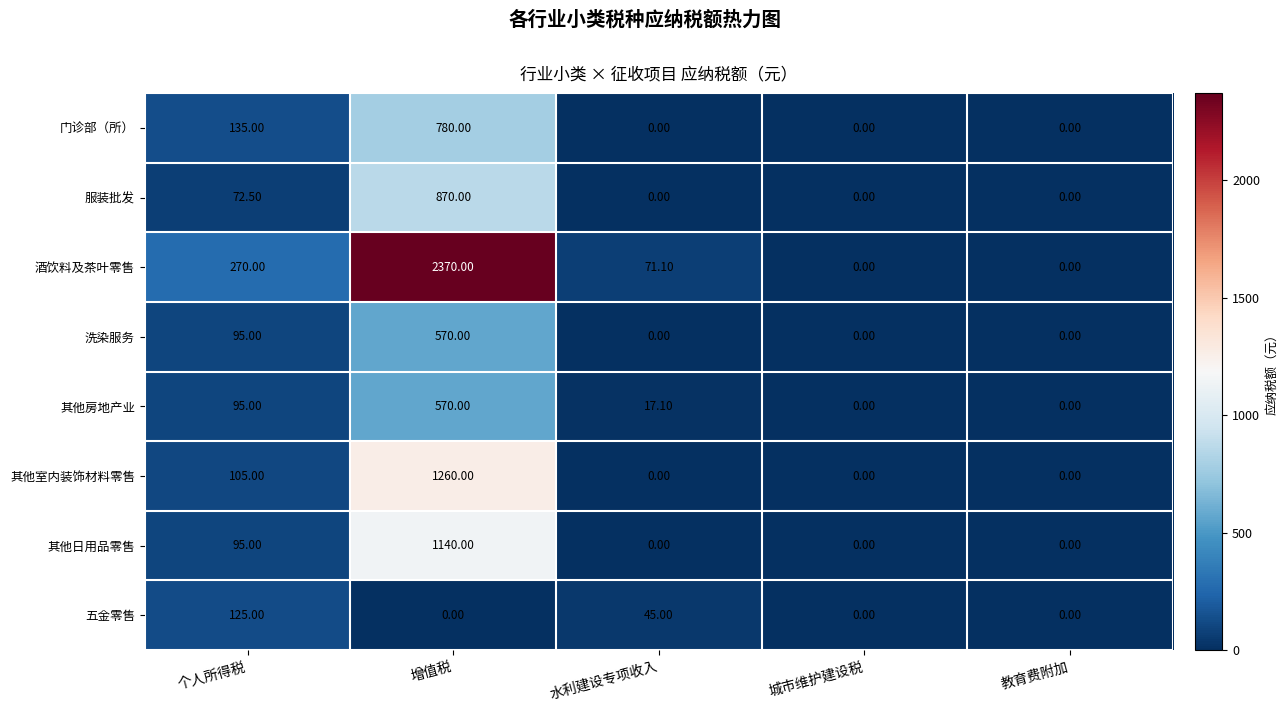

How many data points does each series have?

5